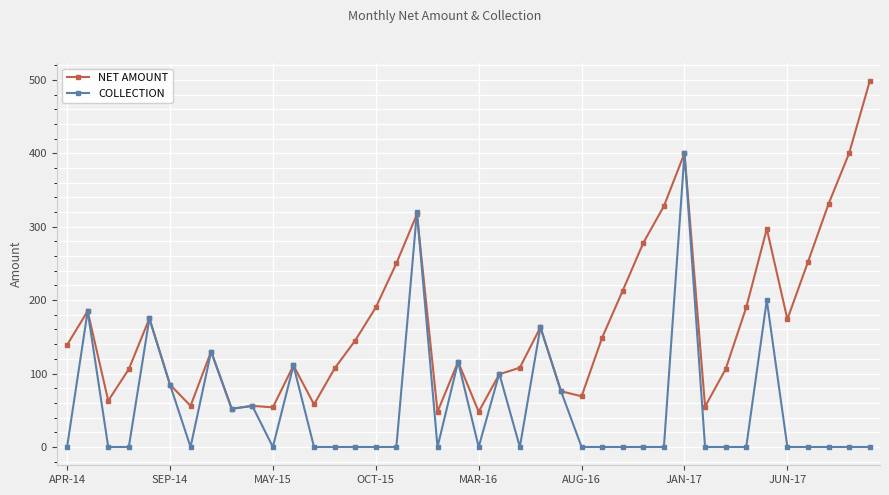

Which series has the largest total across all categories?

NET AMOUNT